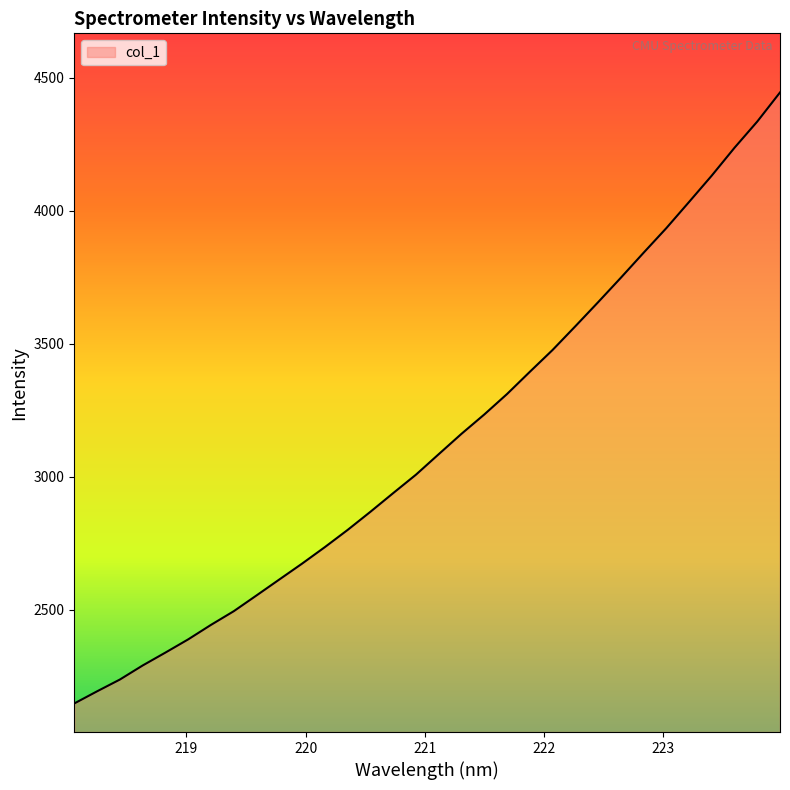

What is the greatest value displayed?

4445.2